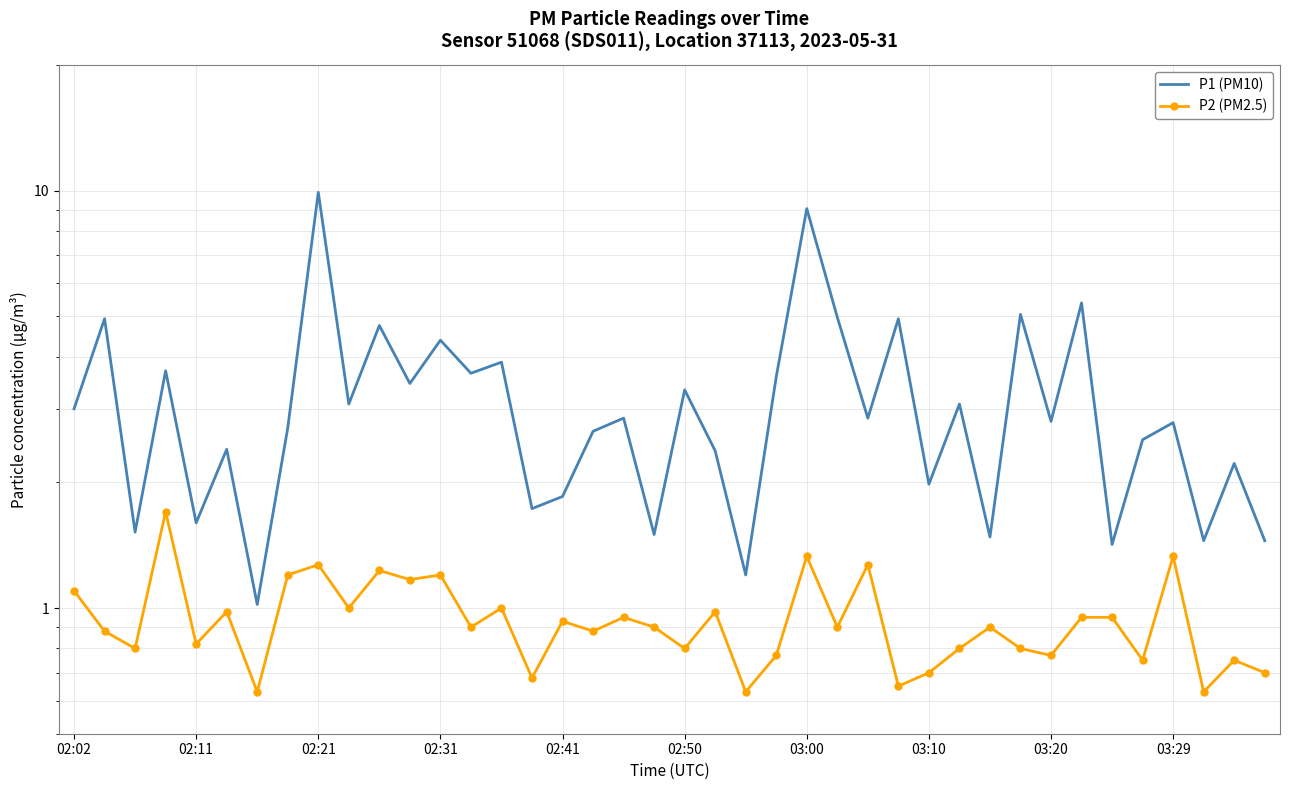

Rank the series by their average value, from highest to lowest.

P1 (PM10), P2 (PM2.5)